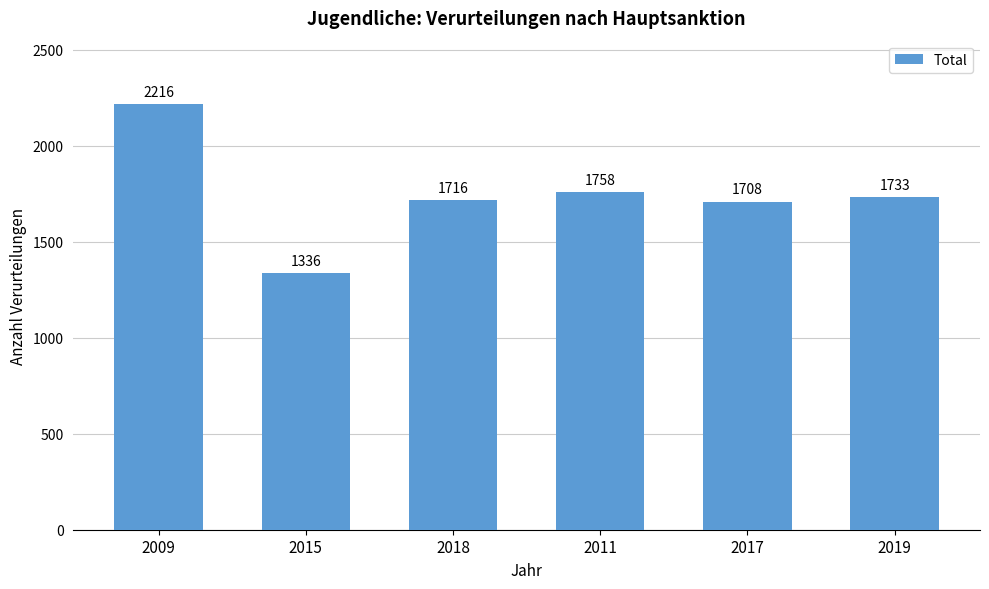

How many series are shown in this chart?

1